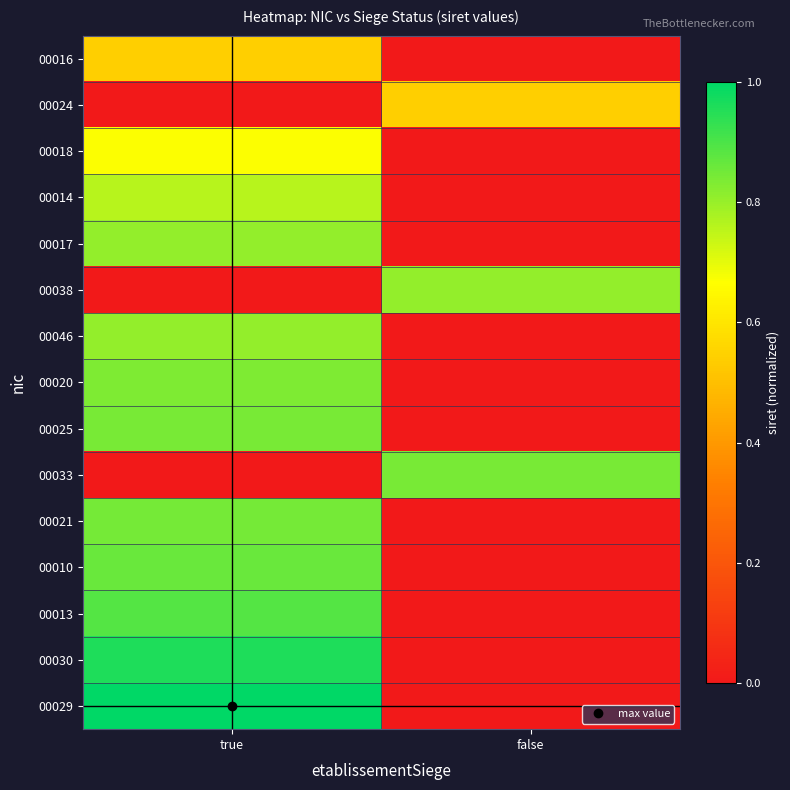

Reading right to left, list all the values displayed in this chart.

00016: false=0.0	true=0.5
00024: false=0.5	true=0.0
00018: false=0.0	true=0.7
00014: false=0.0	true=0.8
00017: false=0.0	true=0.8
00038: false=0.8	true=0.0
00046: false=0.0	true=0.8
00020: false=0.0	true=0.8
00025: false=0.0	true=0.8
00033: false=0.8	true=0.0
00021: false=0.0	true=0.8
00010: false=0.0	true=0.9
00013: false=0.0	true=0.9
00030: false=0.0	true=1.0
00029: false=0.0	true=1.0